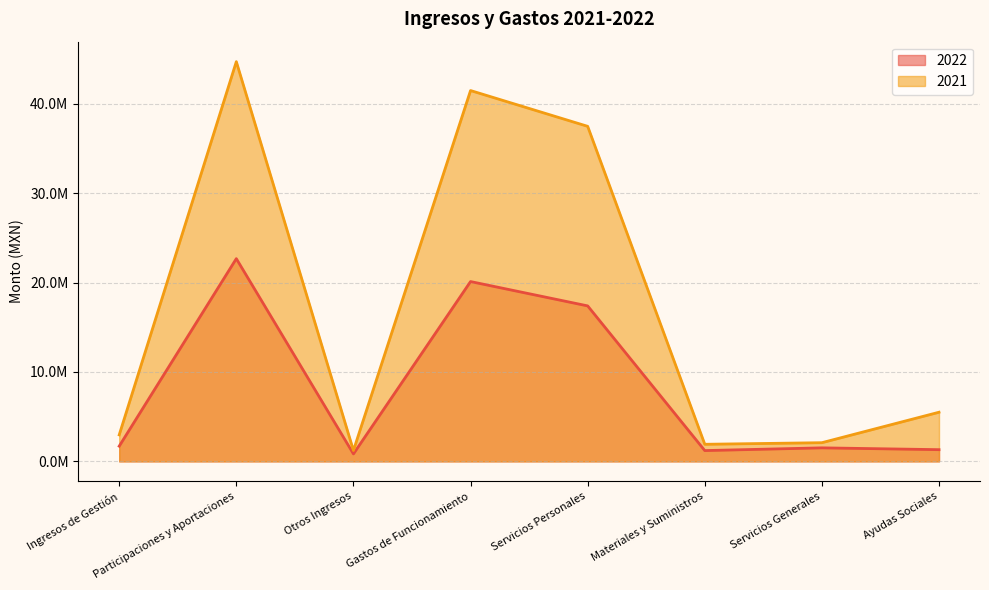

Does the chart have visible grid lines?

Yes